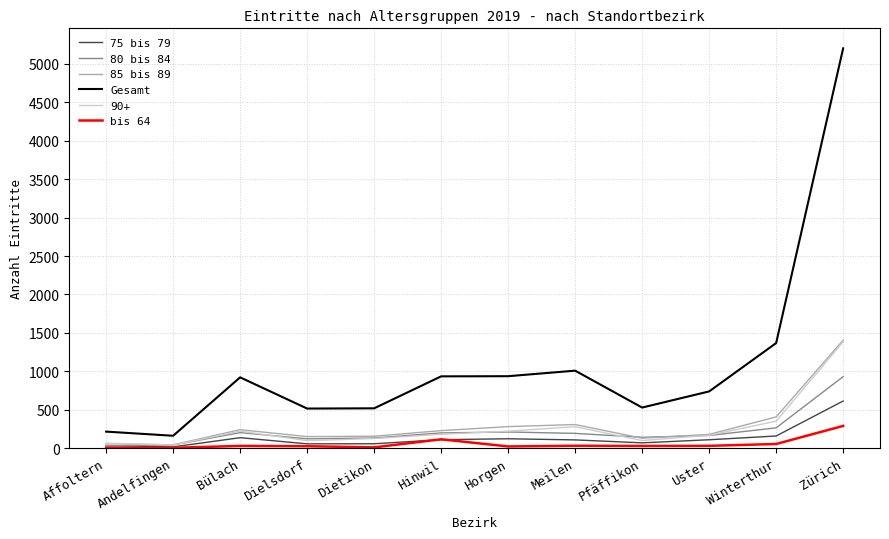

What is the greatest value displayed?

5203